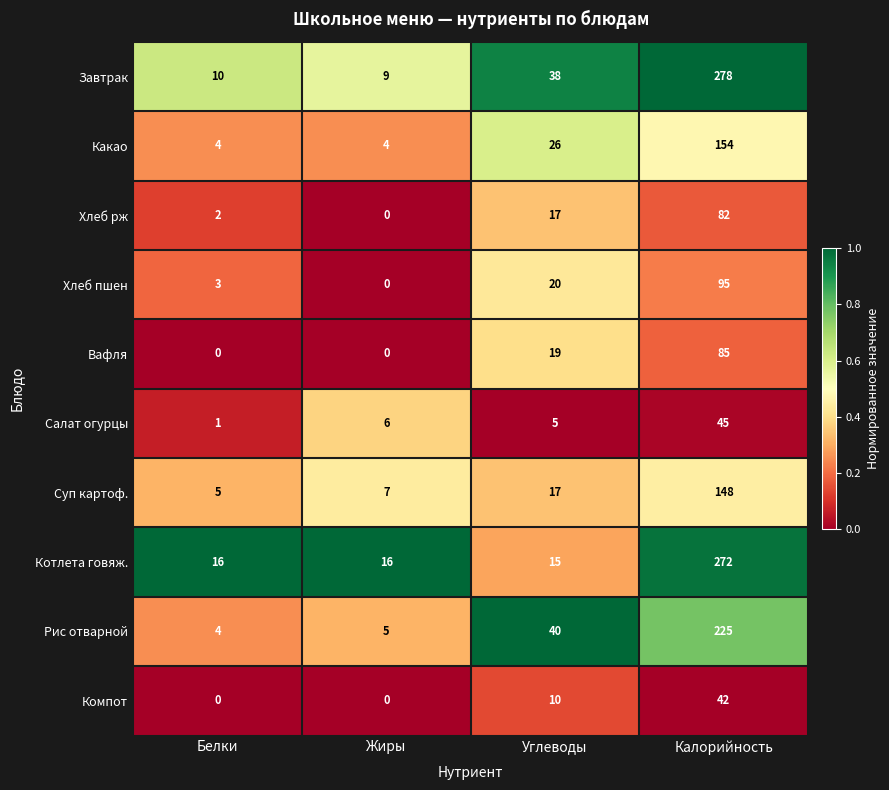

What is the sum of all Салат огурцы values?

57